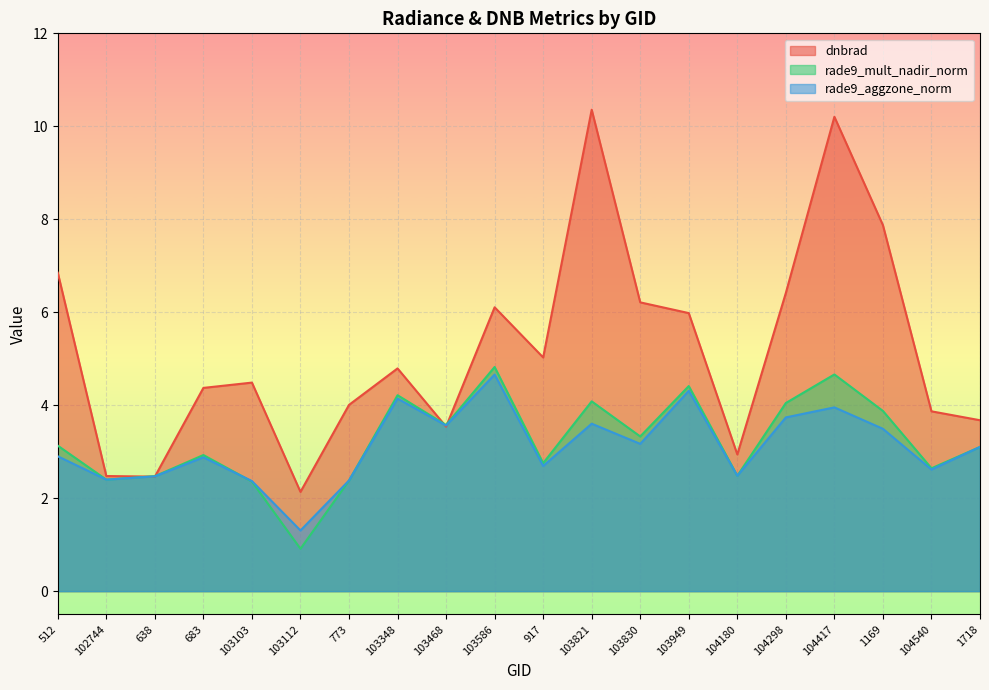

What is the label of the 12th point from the left?

103821